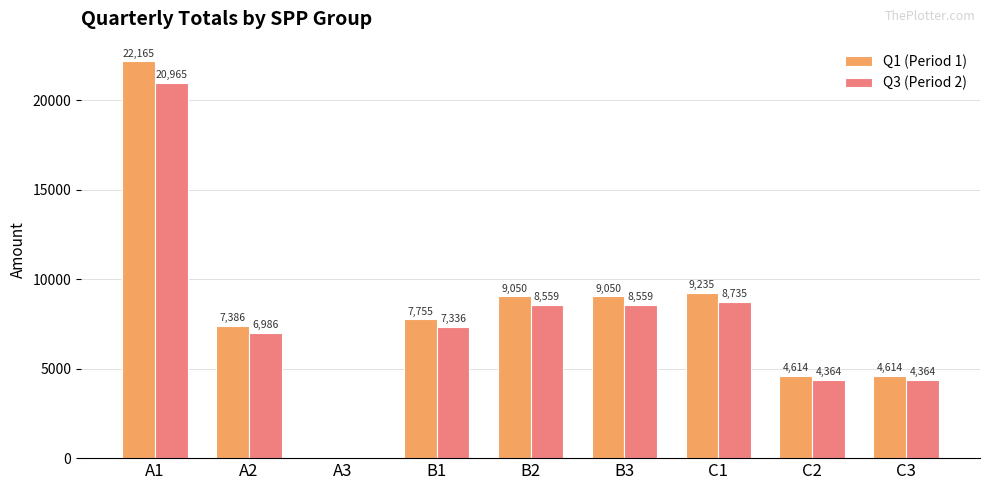

How many series are shown in this chart?

2